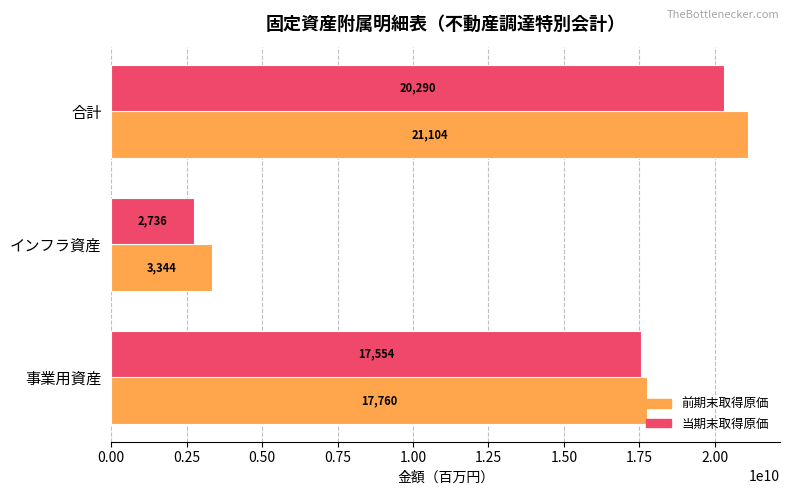

At how many categories does at least one series exceed 15502580828?

2